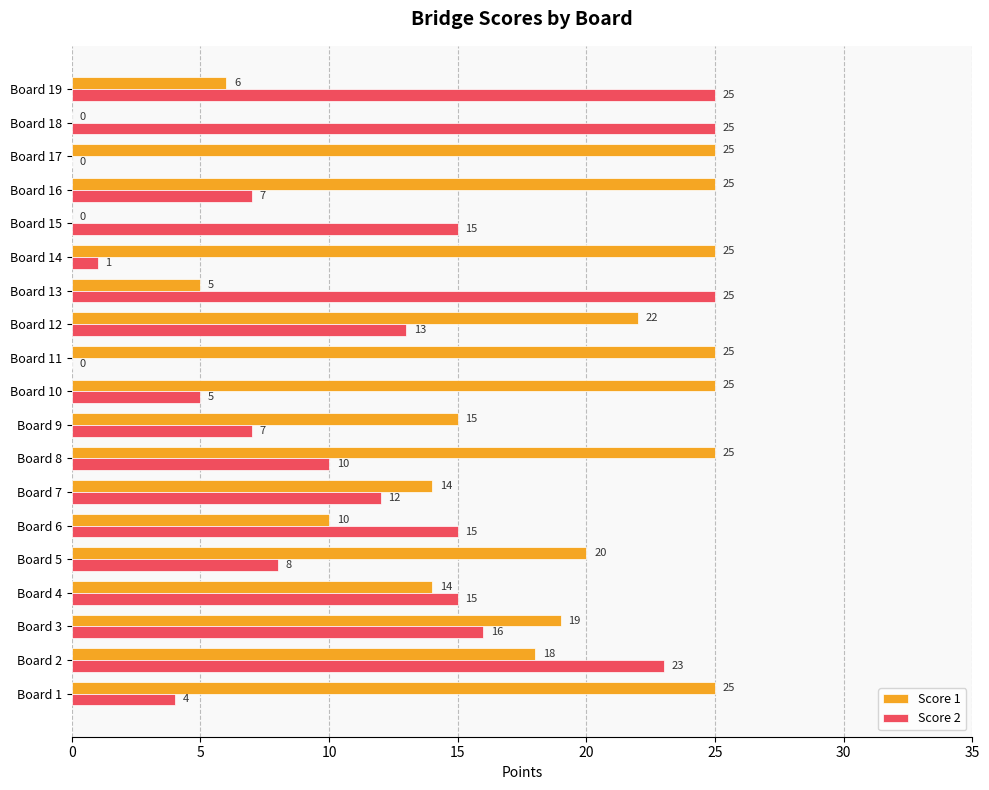

The Score 2 series shows 7 at Board 9. True or false?

True